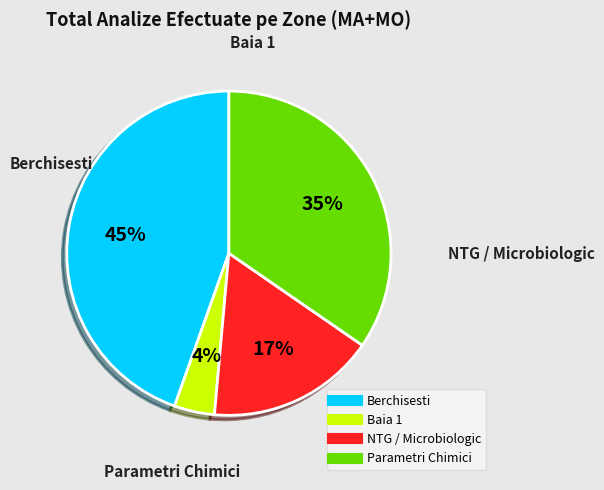

Does any single category account for the majority?

No